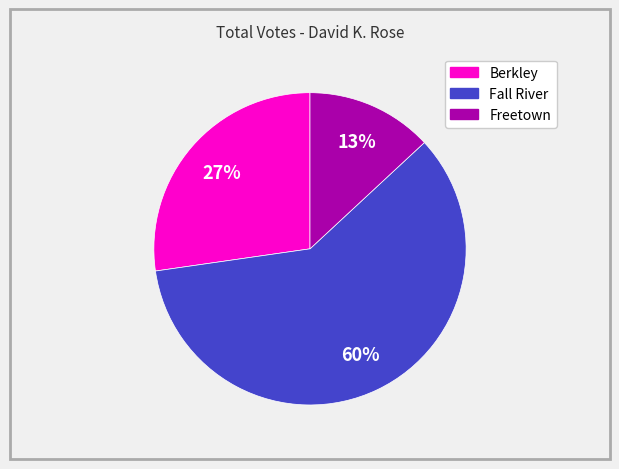

Is the sum of Freetown and Berkley greater than half?

No